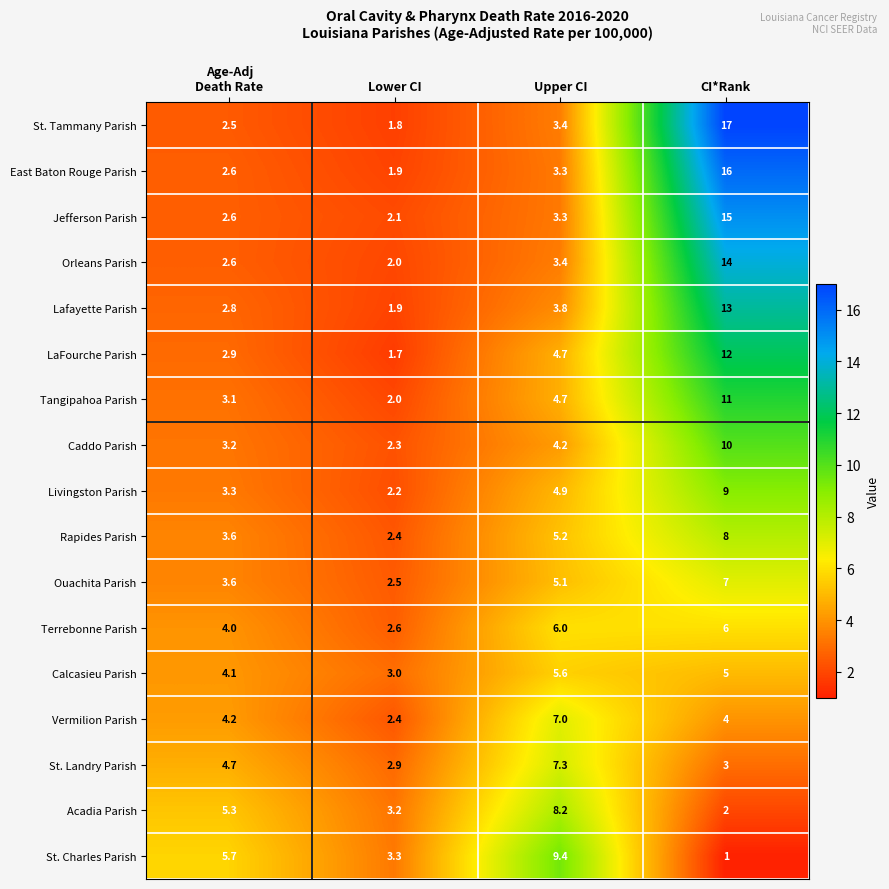

At which label does St. Tammany Parish first exceed 3?

Upper CI